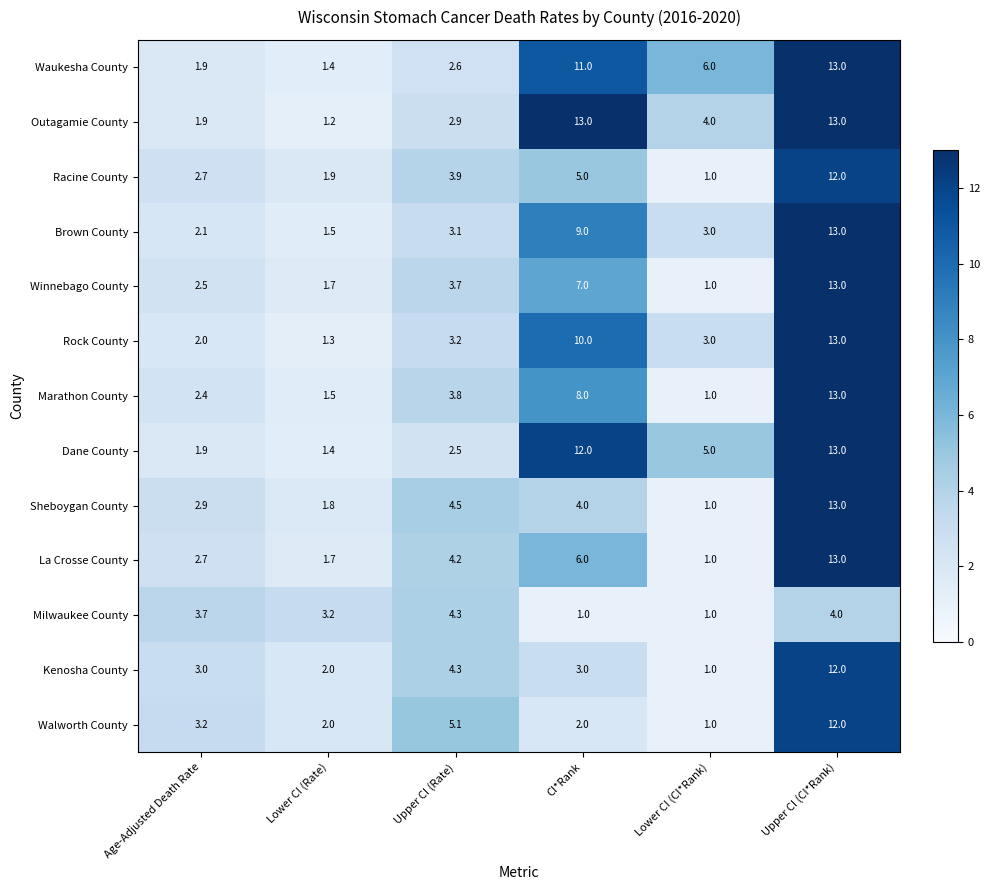

The value of Rock County at Upper CI (CI*Rank) is 23.4. True or false?

False